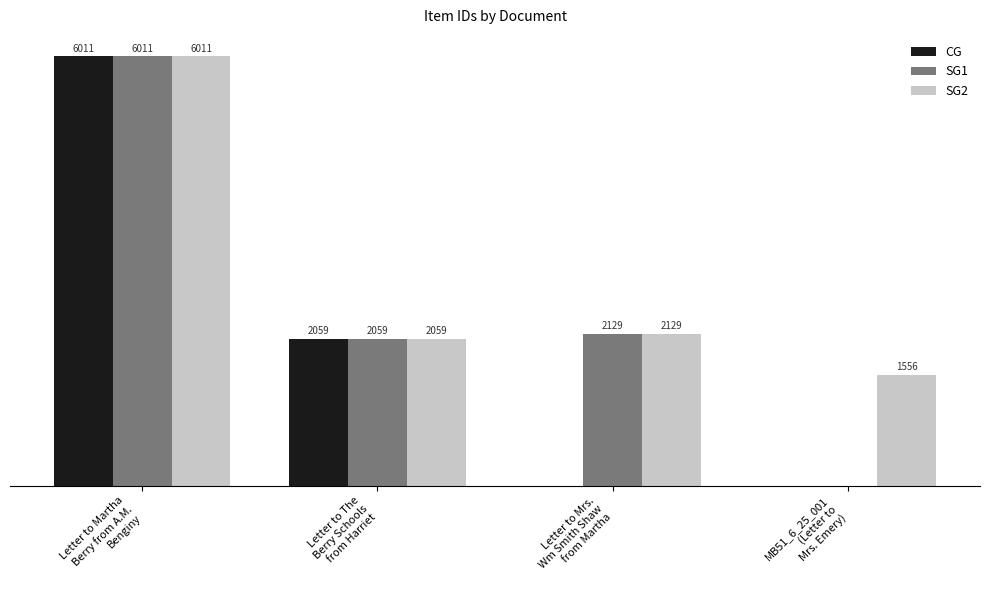

Which series has the largest total across all categories?

SG2